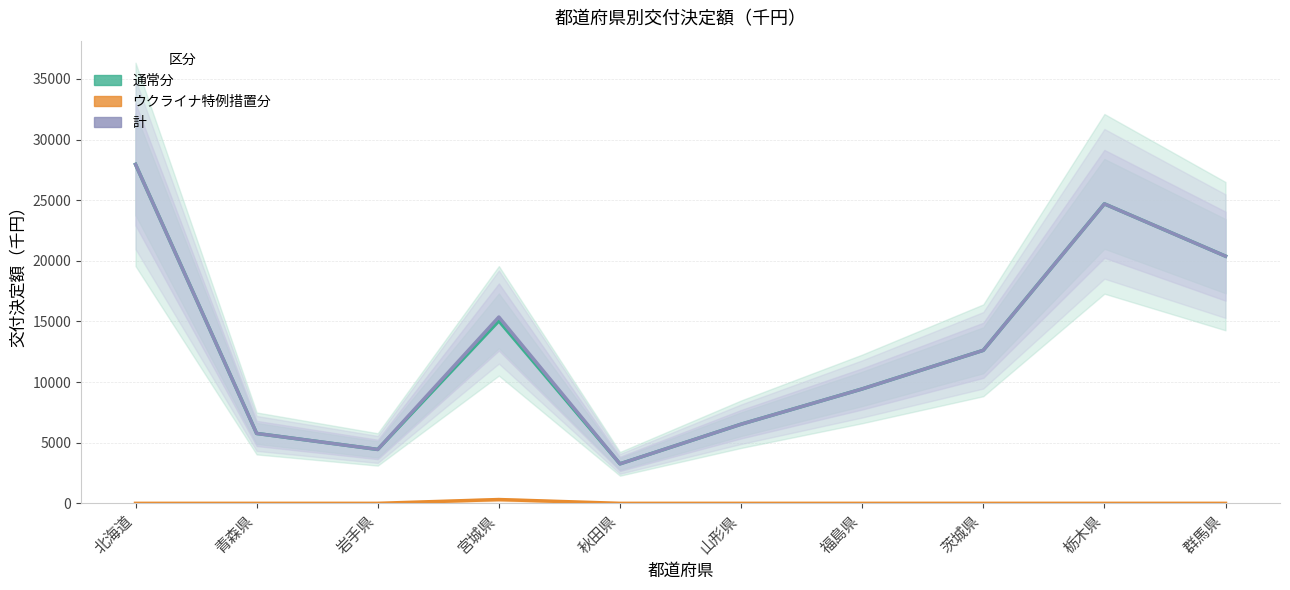

What is the label of the 3rd point from the right?

茨城県